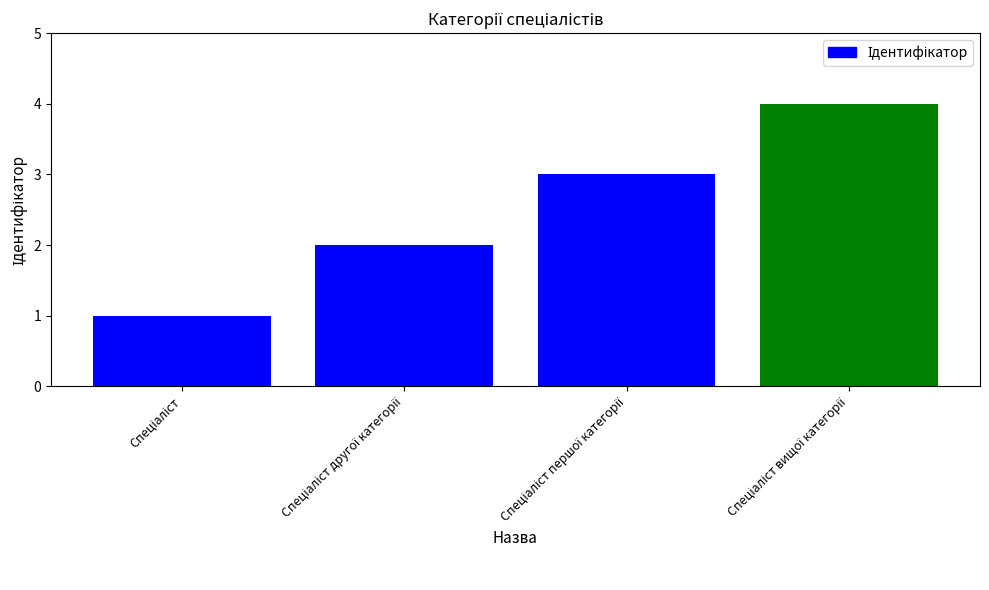

What is the difference between the maximum and minimum values?

3